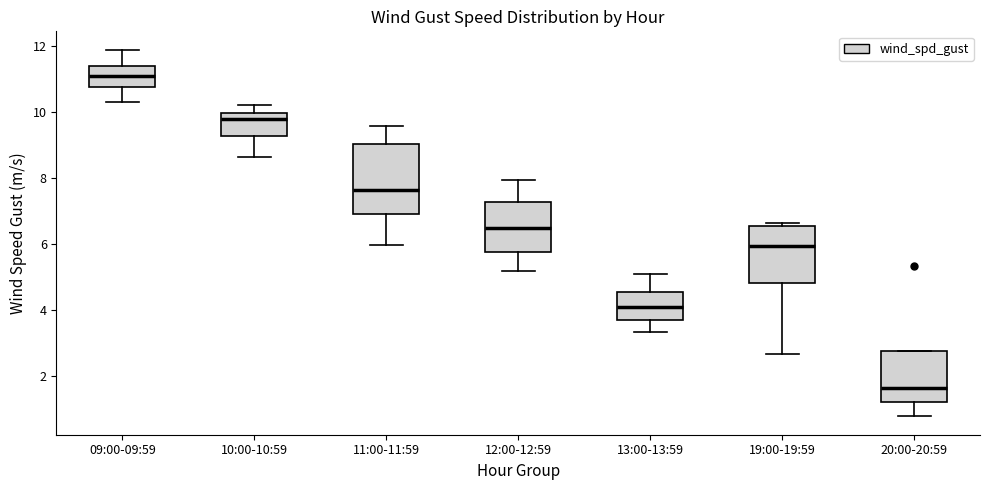

Which box is the tallest, from its lower edge to its upper edge?

11:00-11:59